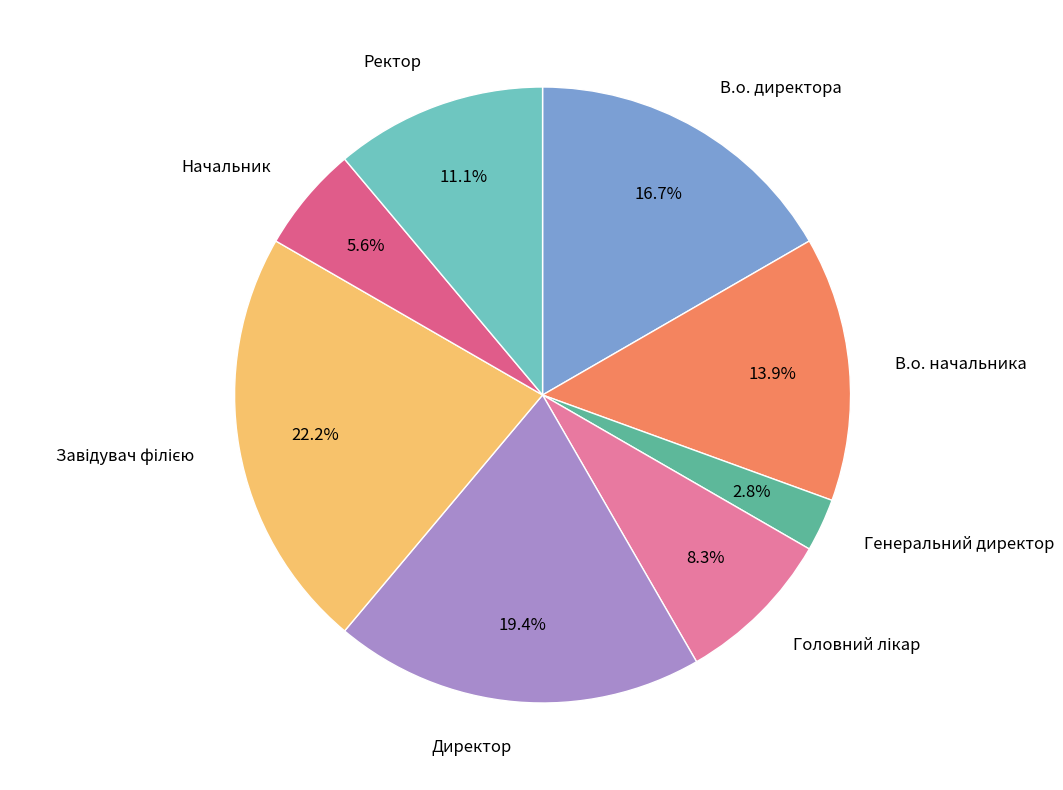

How many segments does this pie chart have?

8